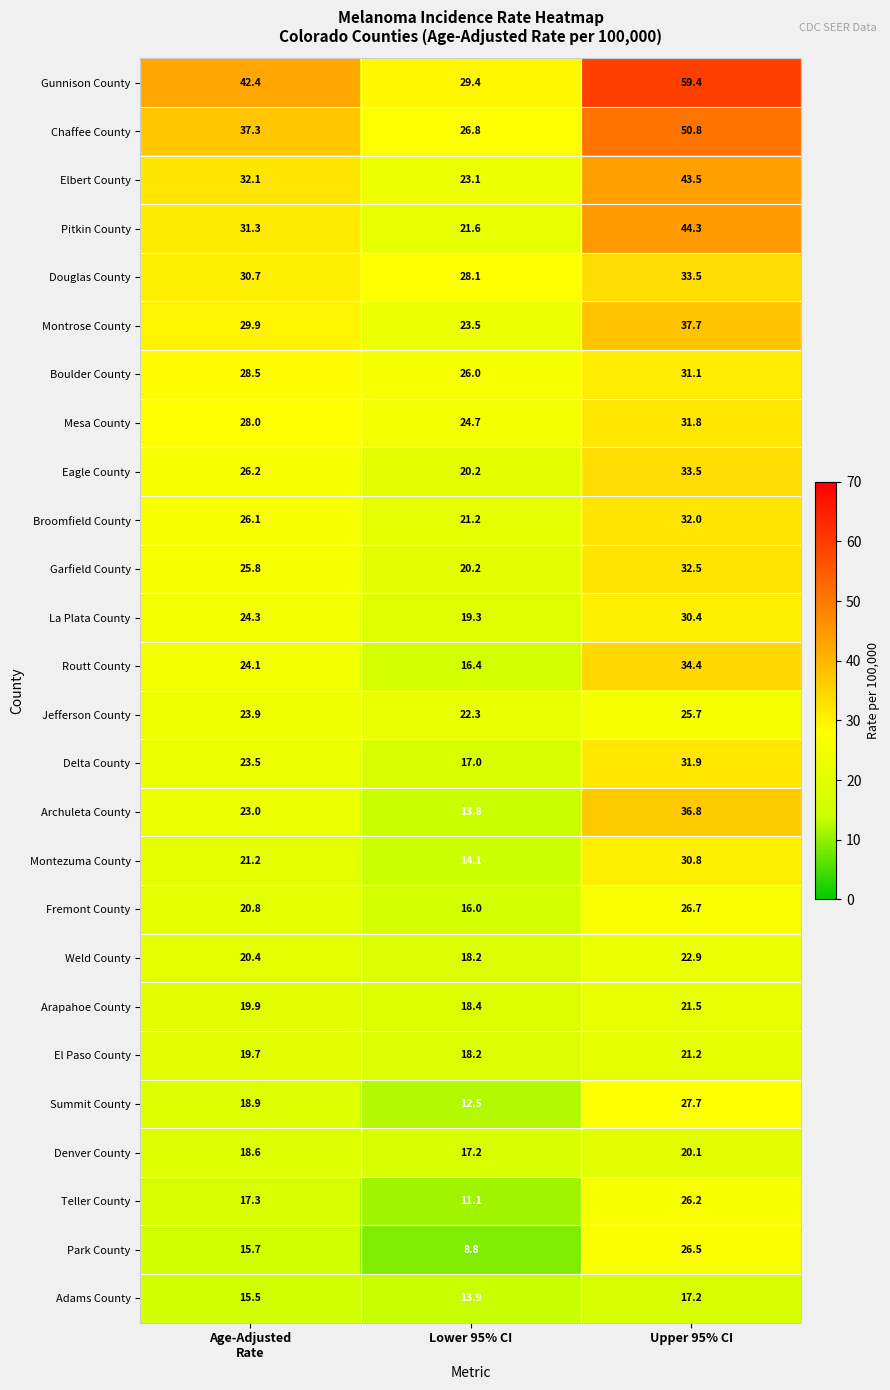

Which label corresponds to the largest value in the chart?

Upper 95% CI